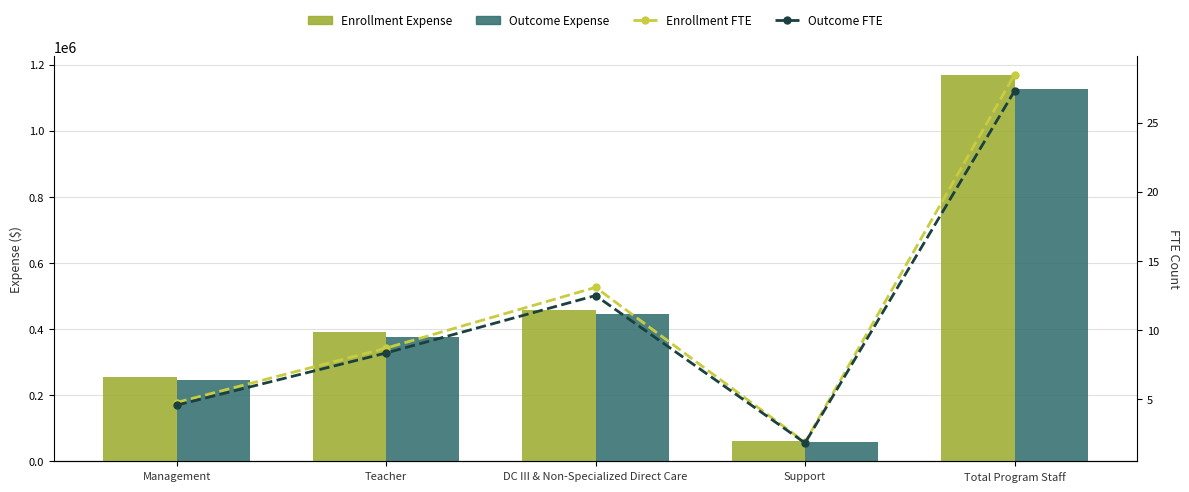

What is the average value of the Outcome FTE series?

10.9